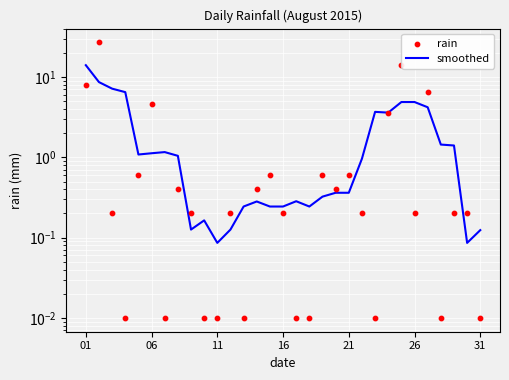

Which series contains the highest Y value?

rain